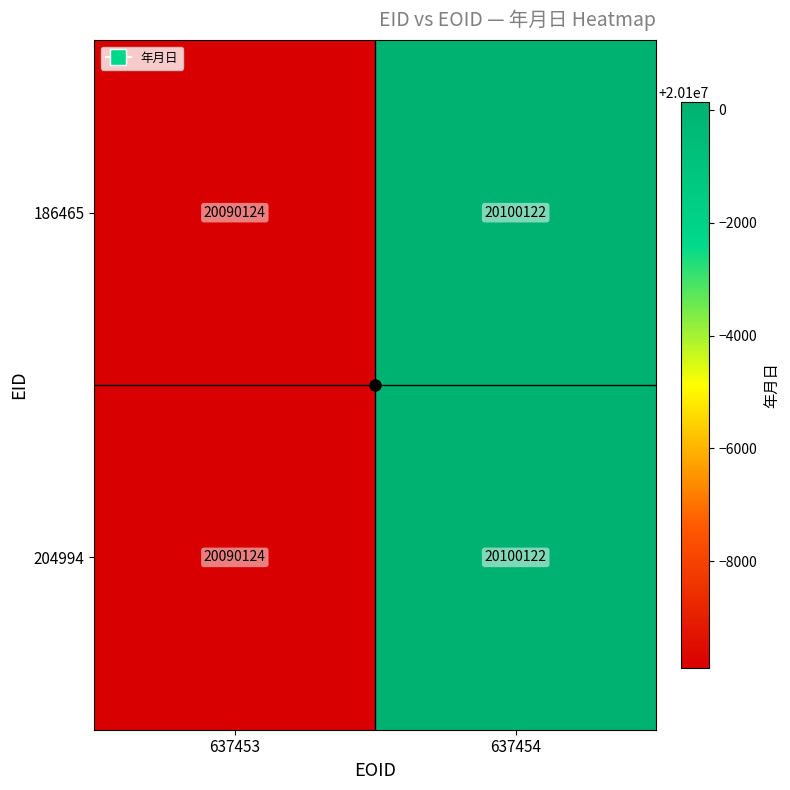

What is the average value of the 204994 series?

20095123